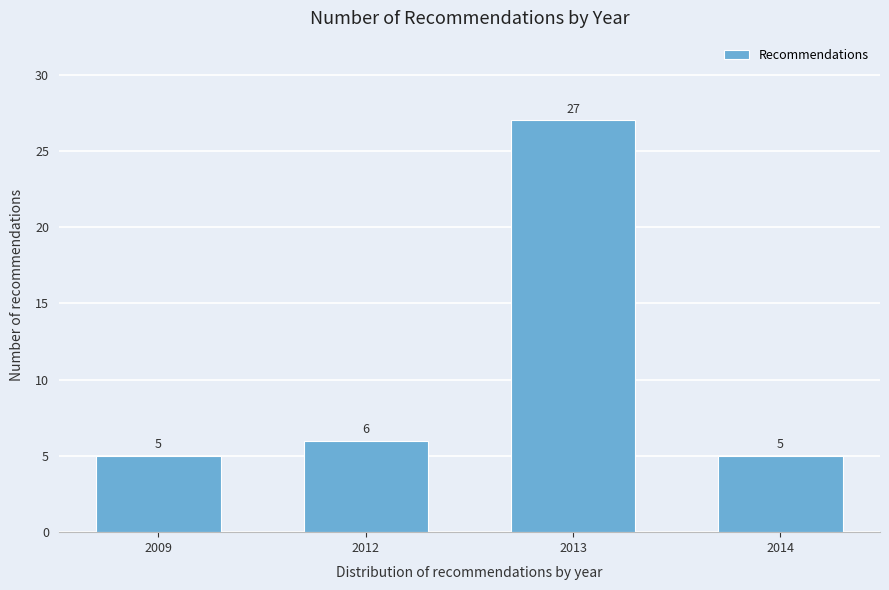

Reading left to right, list all the values displayed in this chart.

2009=5	2012=6	2013=27	2014=5